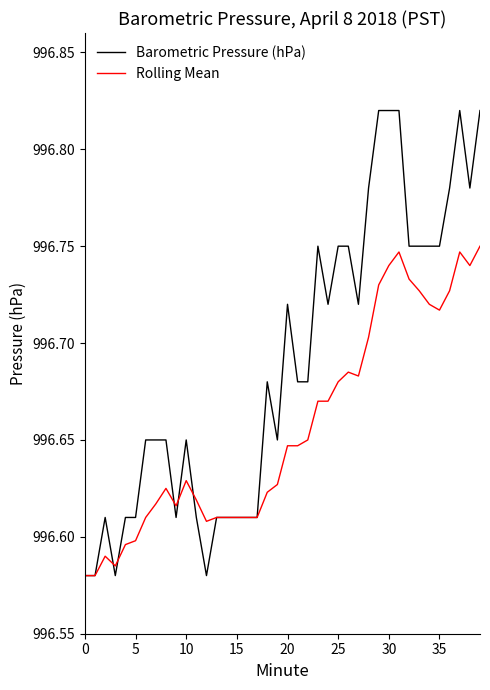

Rank the series by their maximum value, from highest to lowest.

Barometric Pressure (hPa), Rolling Mean